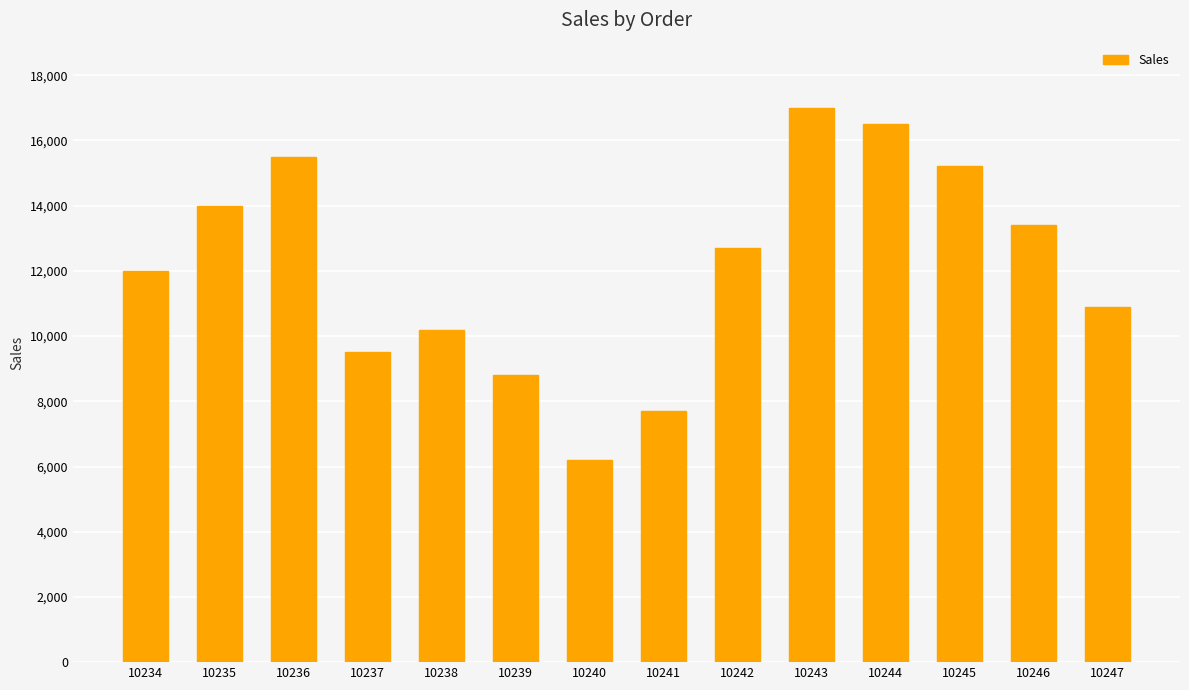

Between 10245 and 10246, which is larger?

10245